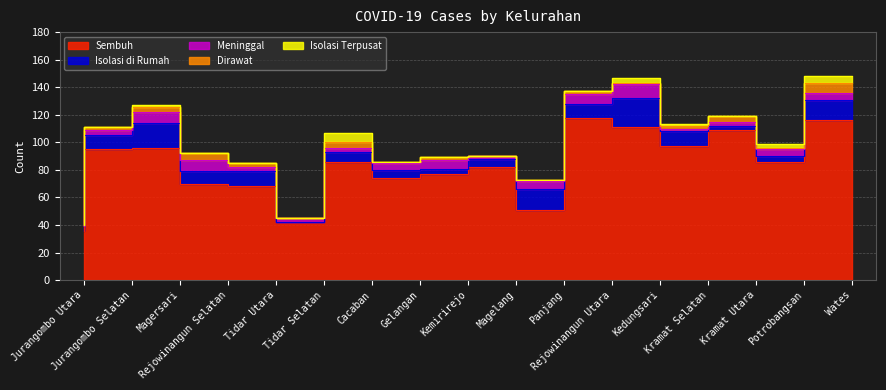

What is the average value of the Dirawat series?

2